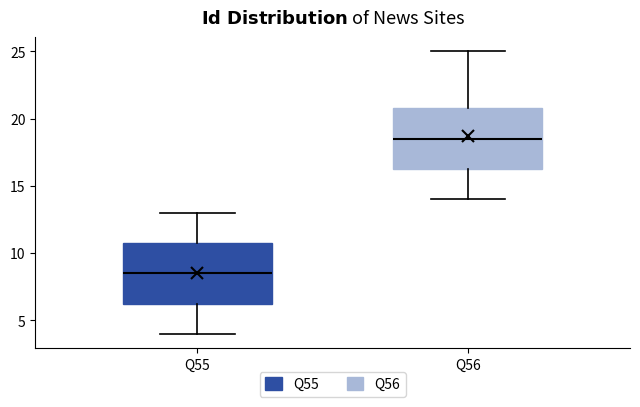

Which box has the lowest median line?

Q55